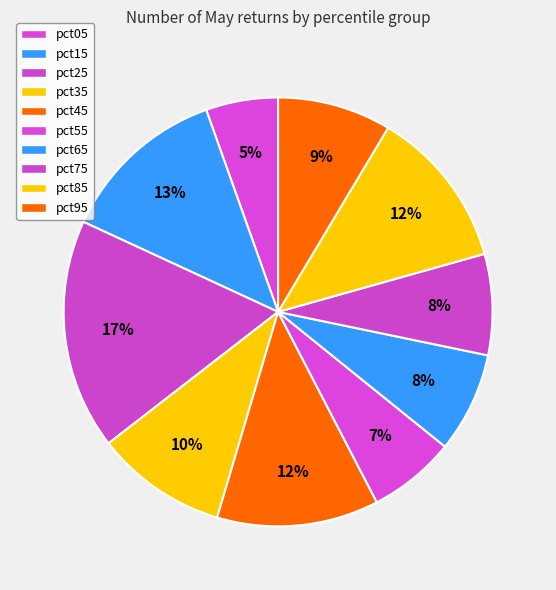

How many slices are in this pie chart?

10